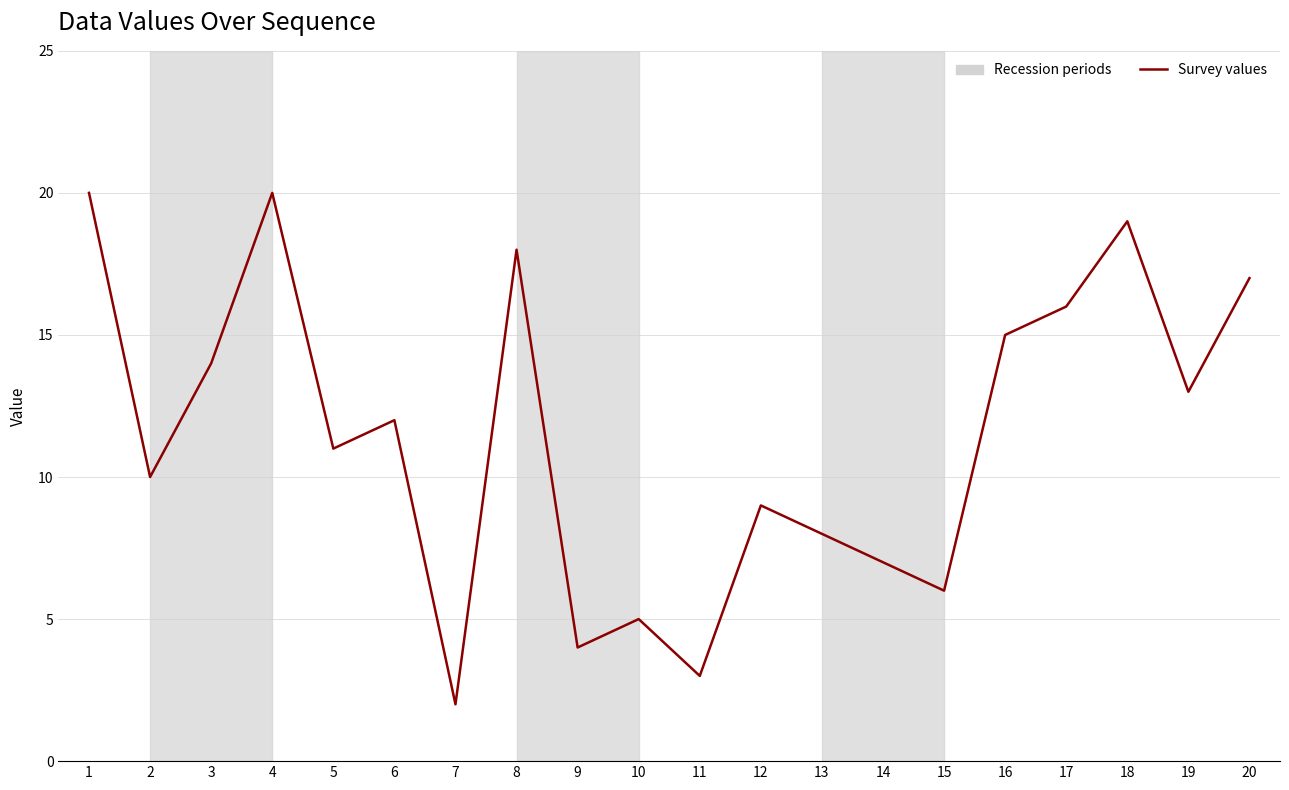

Where is the first local maximum?

4